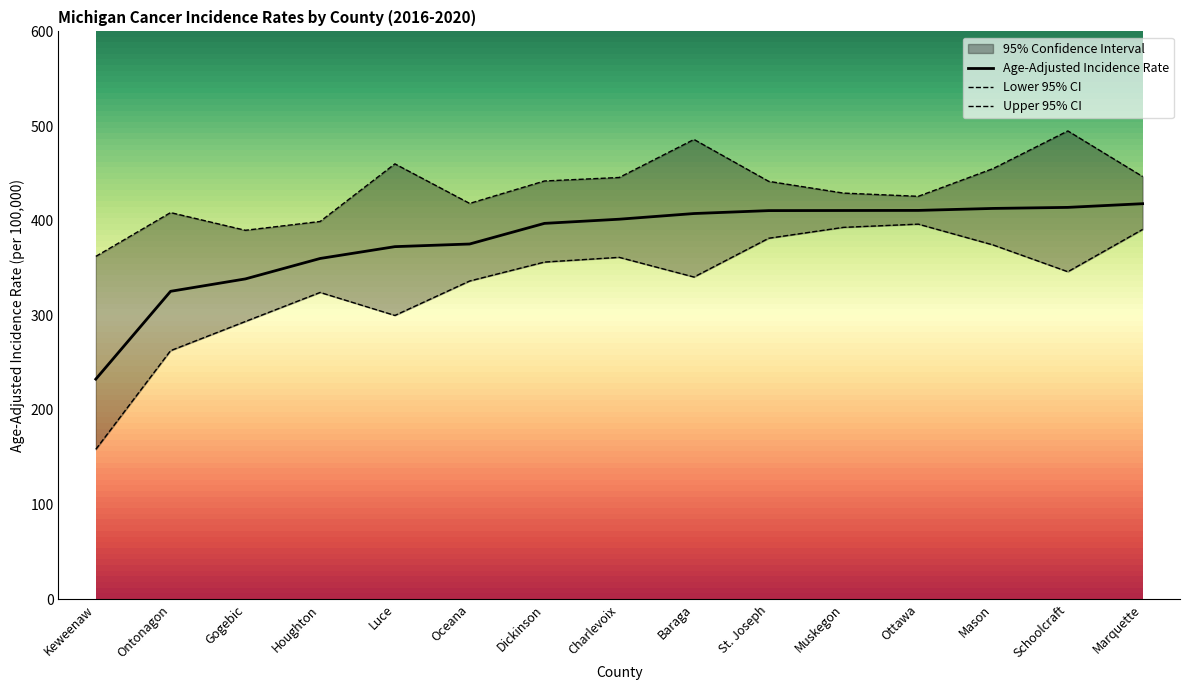

The value of Lower 95% CI at Ottawa is 651.9. True or false?

False